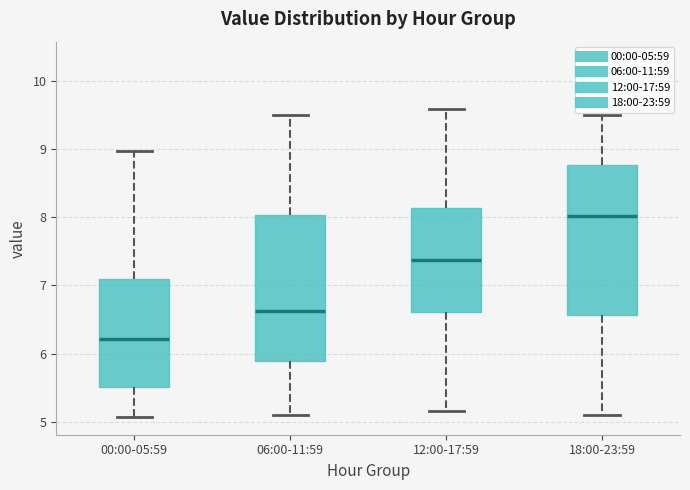

Which box's median line is the lowest?

00:00-05:59